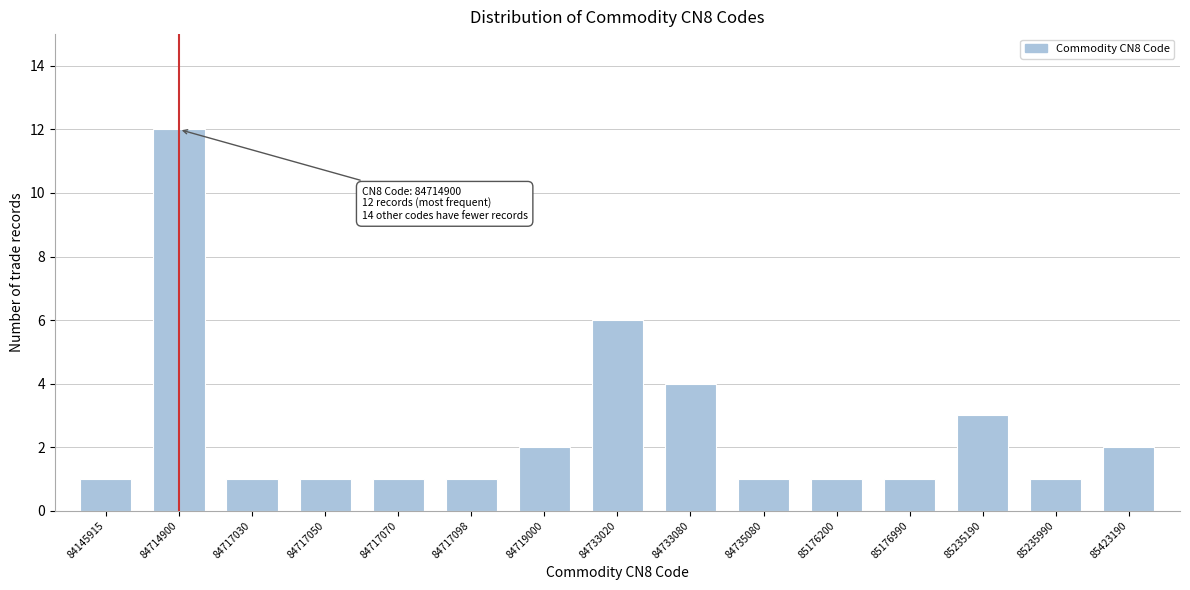

Reading left to right, transcribe all the data shown in this chart.

1	12	1	1	1	1	2	6	4	1	1	1	3	1	2